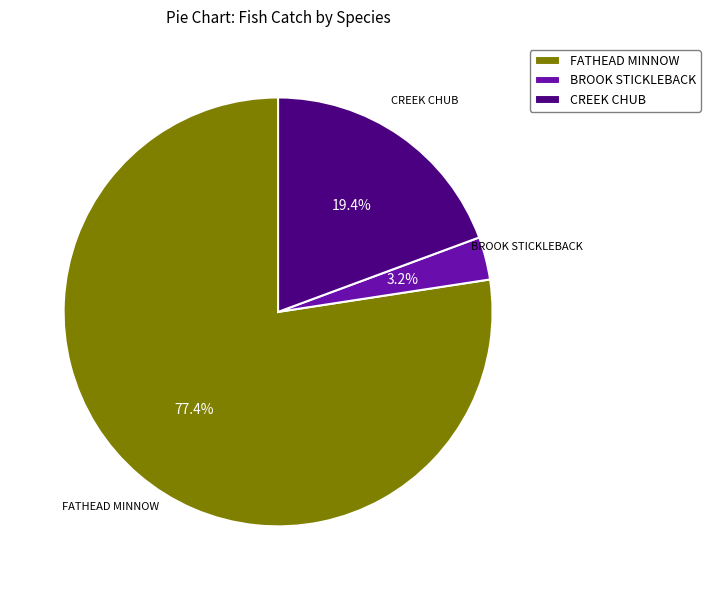

What percentage is the FATHEAD MINNOW slice, to the nearest percent?

77%